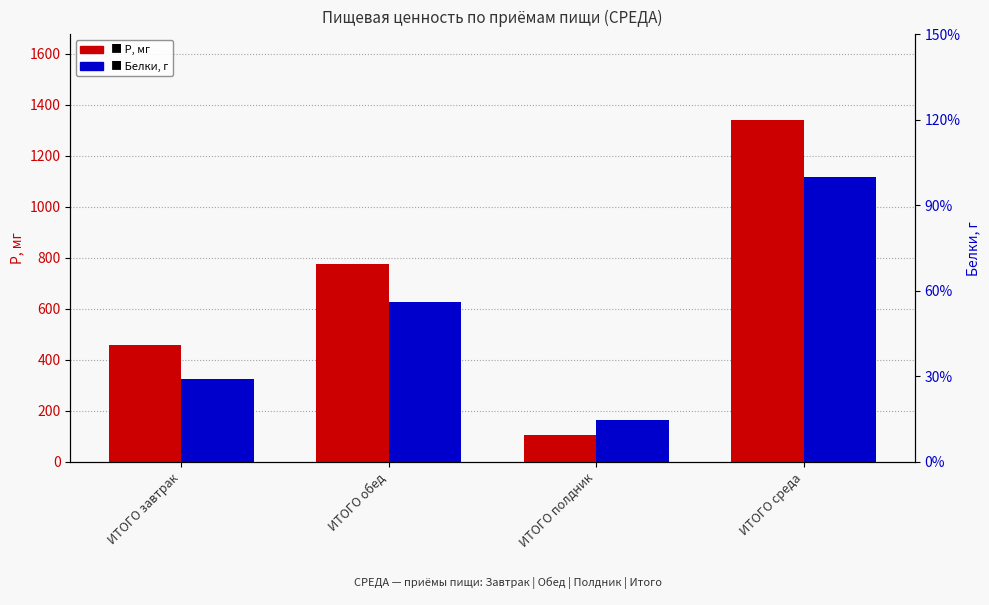

At which label is Р, мг closest to 723?

ИТОГО обед